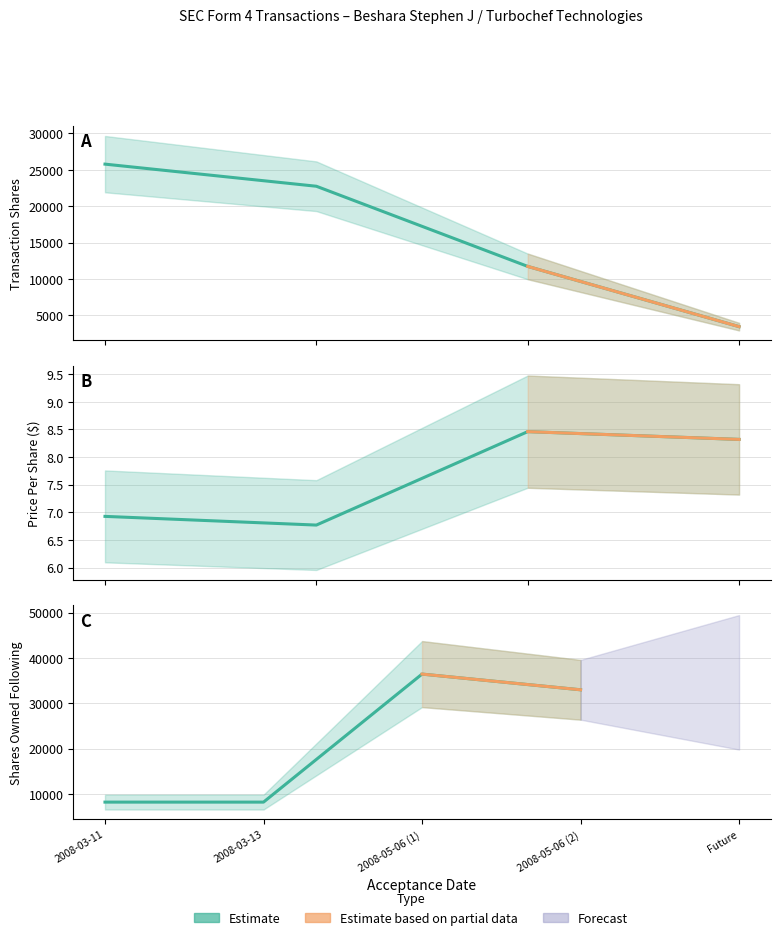

What is the minimum value shown in the chart?

6.8